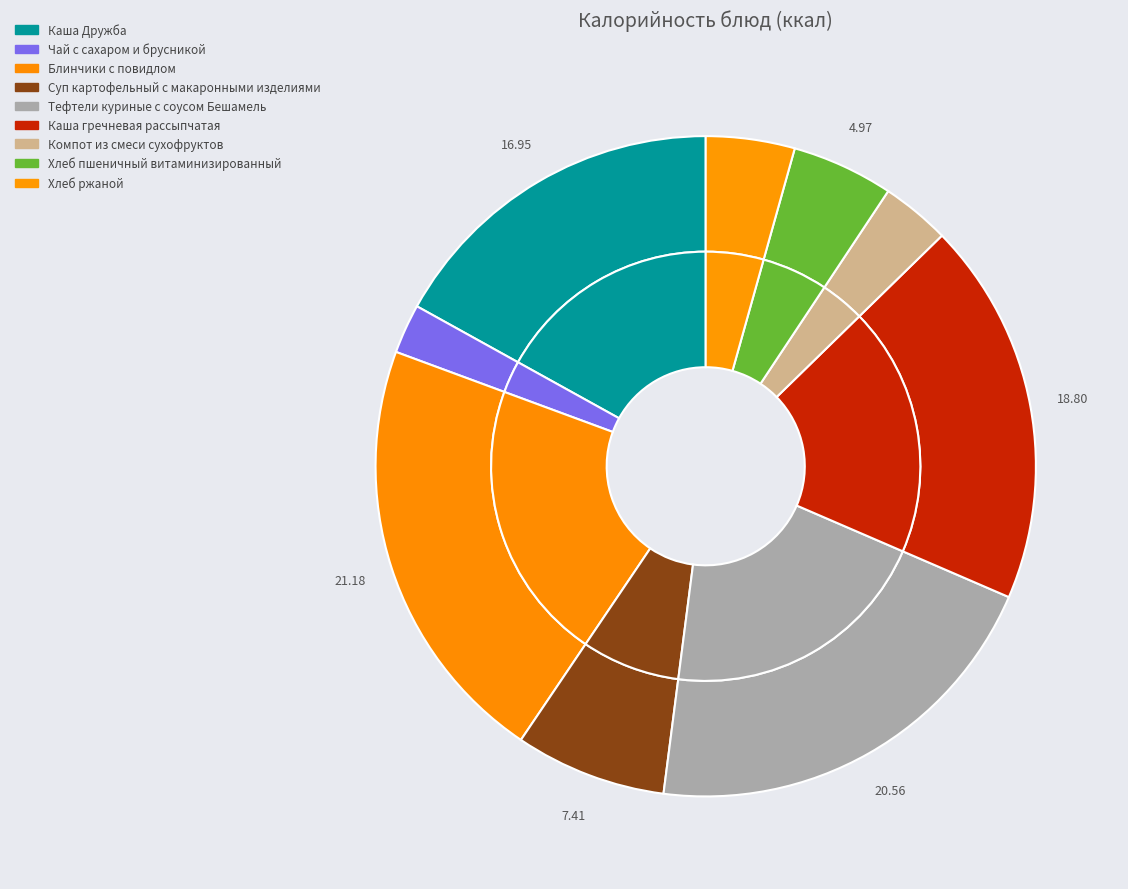

The Компот из смеси сухофруктов slice represents 3% of the pie. True or false?

True